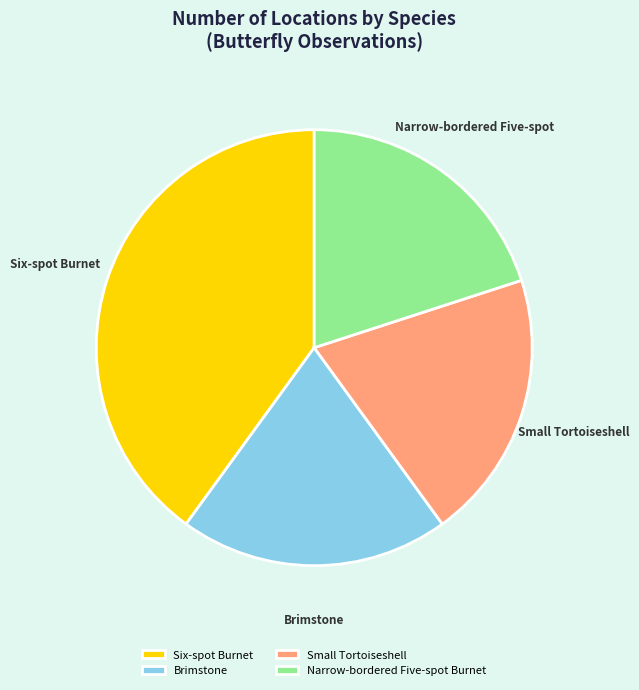

How many segments does this pie chart have?

4